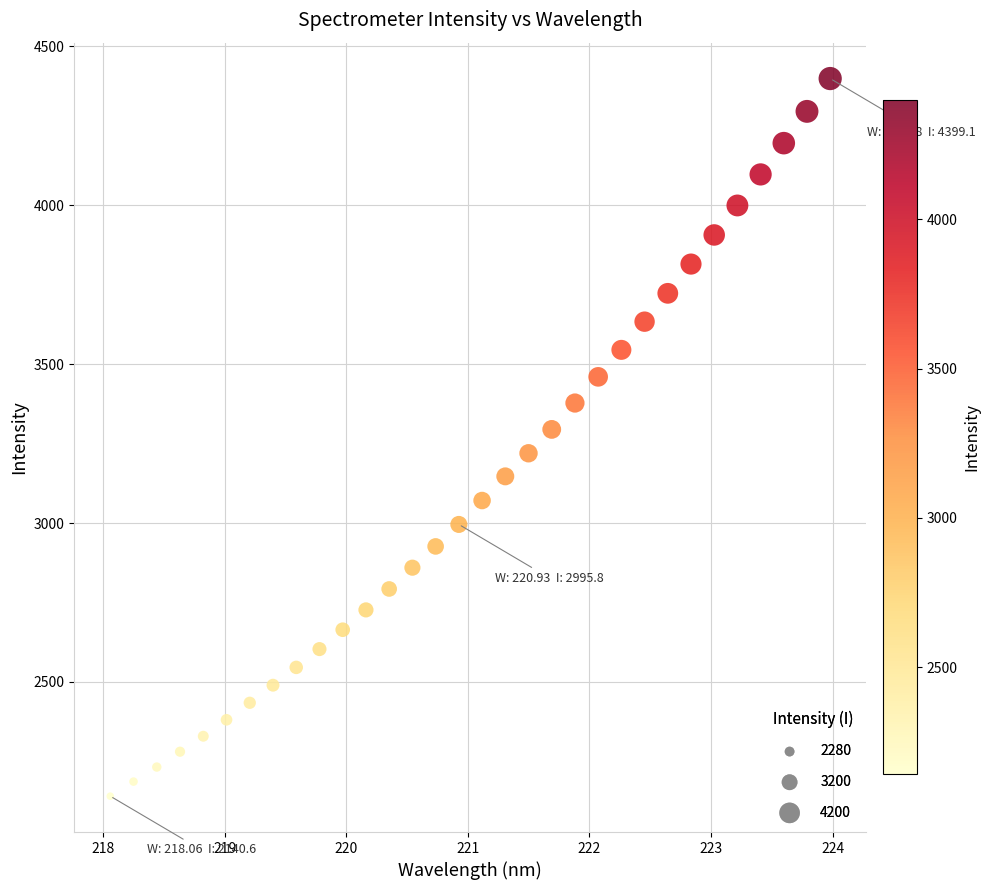

What is the range of Y values (max minus min)?

2258.5